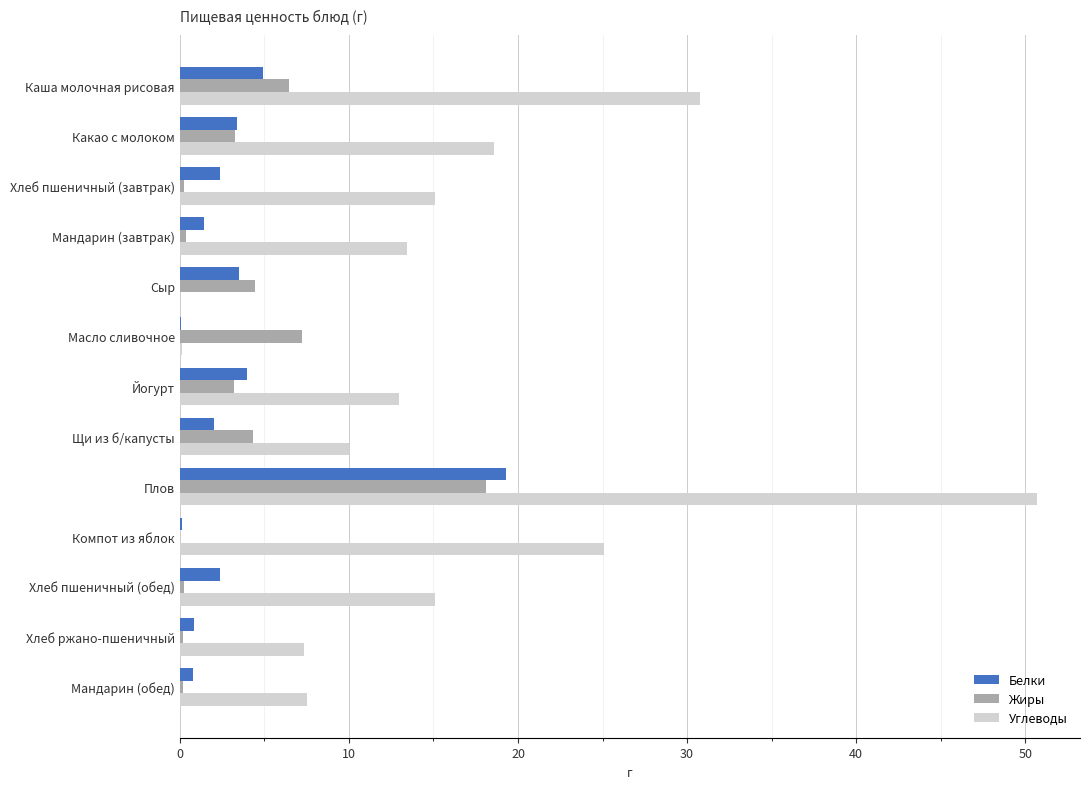

Is it true that Углеводы equals 83.6 at Плов?

False